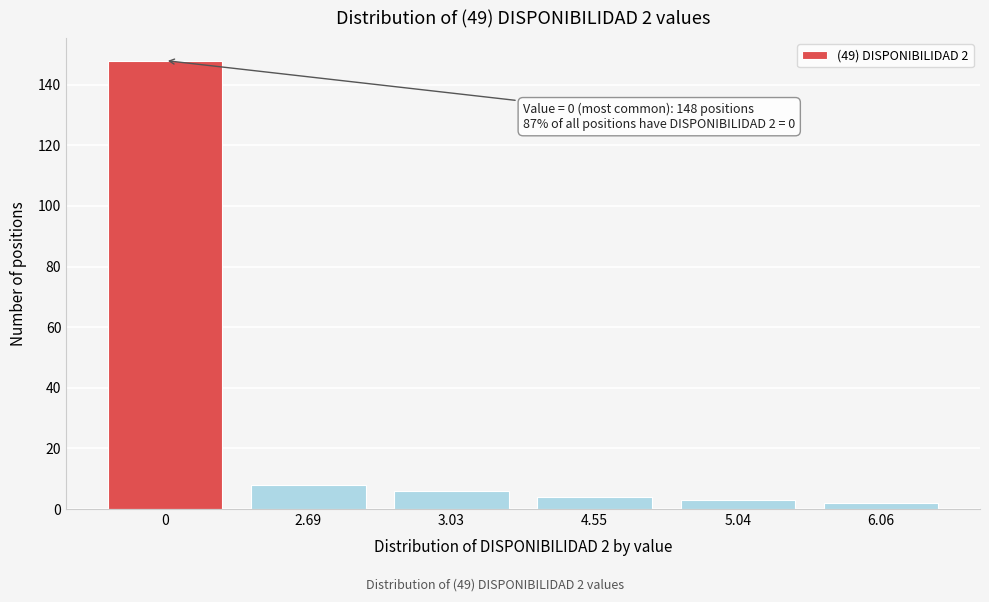

Reading left to right, extract all data points from this chart.

0=148	2.69=8	3.03=6	4.55=4	5.04=3	6.06=2